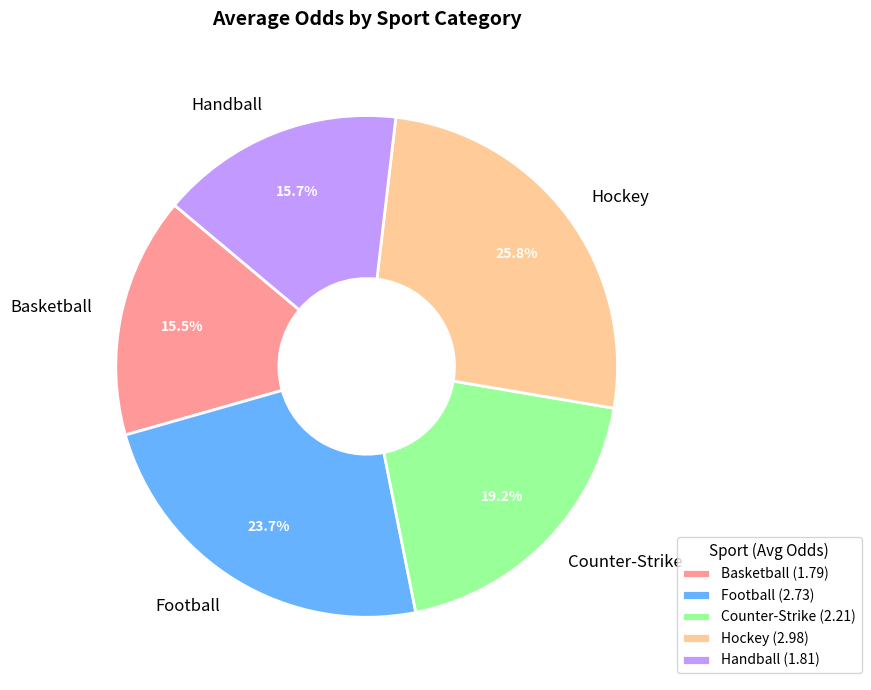

How many segments does this pie chart have?

5